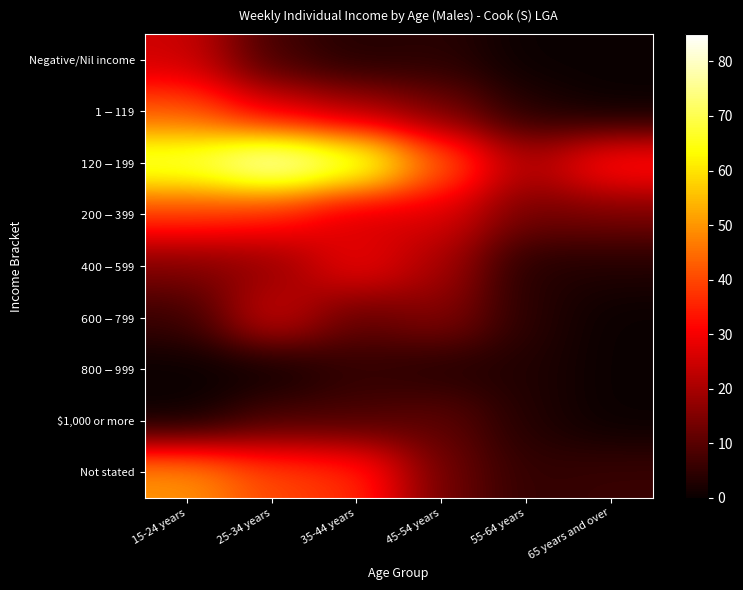

At how many categories does at least one series exceed 15?

6